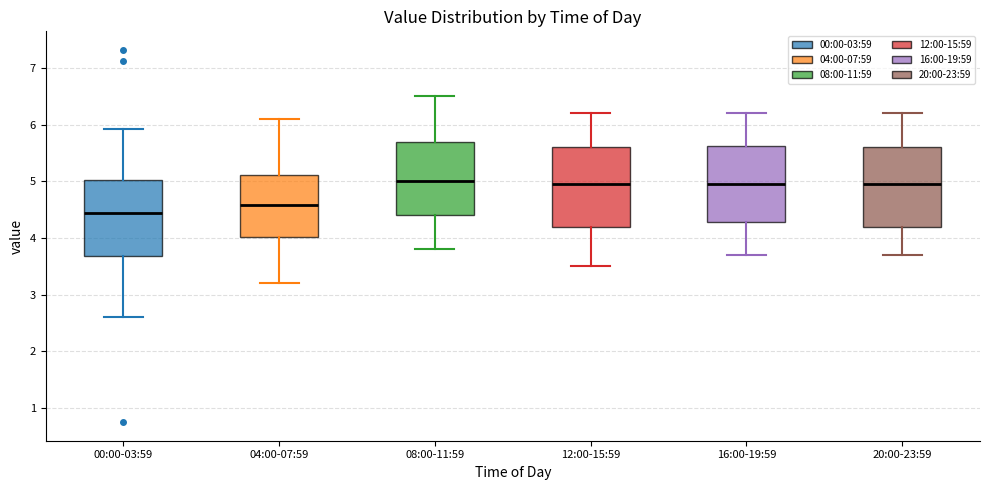

Reading left to right, read every box against the y-axis: the position of its median line, the range the box covers, and the ends of its whiskers. The values are not printed on the chart, so give them approximately, as read against the axis.

00:00-03:59: median 4.4, box 3.7 to 5.0, whiskers 2.6 to 5.9
04:00-07:59: median 4.6, box 4.0 to 5.1, whiskers 3.2 to 6.1
08:00-11:59: median 5.0, box 4.4 to 5.7, whiskers 3.8 to 6.5
12:00-15:59: median 5.0, box 4.2 to 5.6, whiskers 3.5 to 6.2
16:00-19:59: median 5.0, box 4.3 to 5.6, whiskers 3.7 to 6.2
20:00-23:59: median 5.0, box 4.2 to 5.6, whiskers 3.7 to 6.2